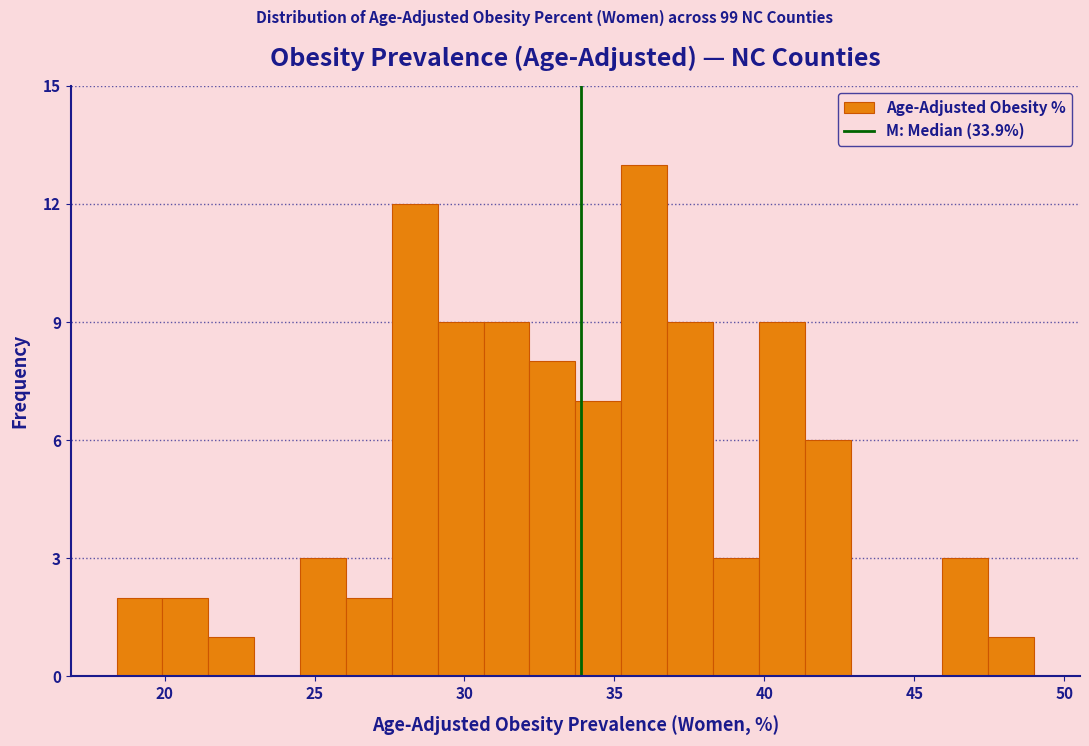

Around what value on the x-axis is the tallest bar? Give the approximate position of its centre, as read against the axis.

36.0